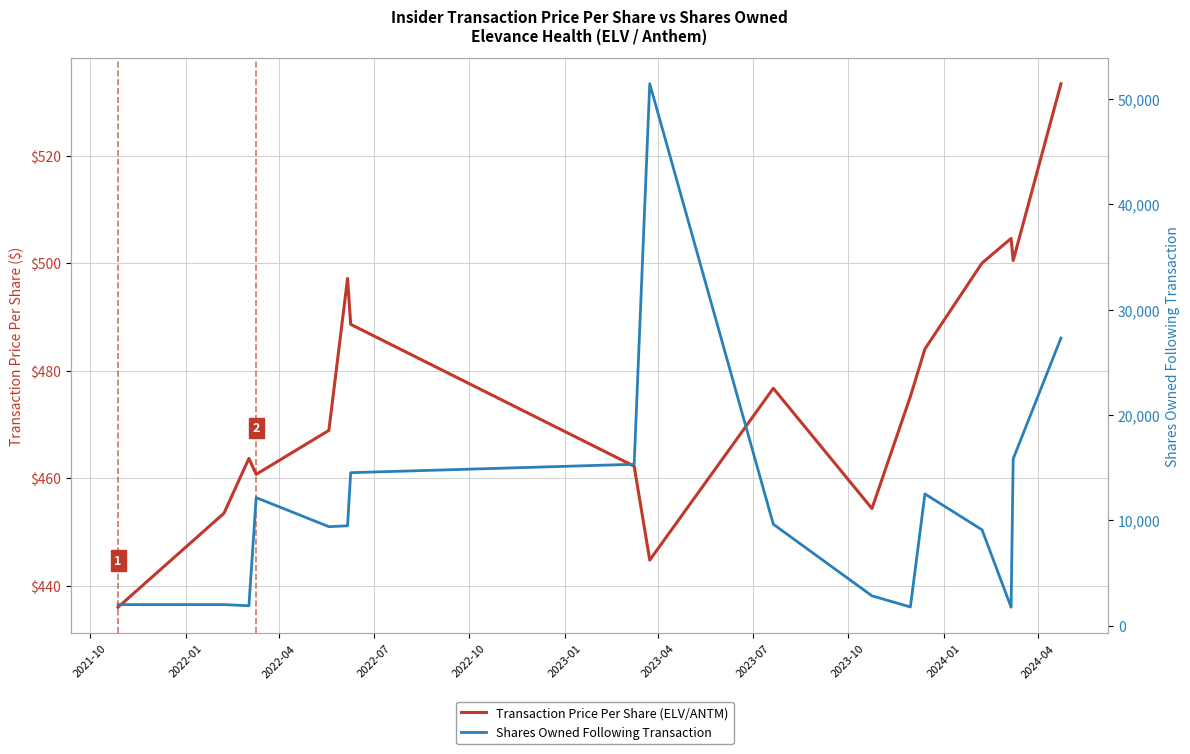

What is the difference between the maximum and minimum values in the Shares Owned Following Transaction series?

49671.0